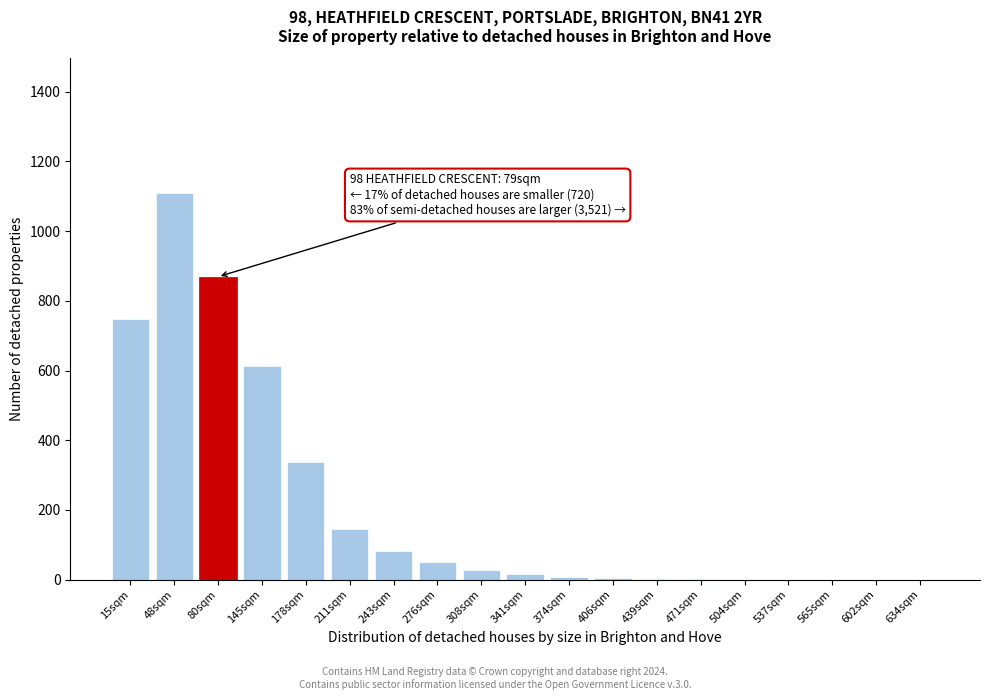

What is the maximum value shown in the chart?

1108